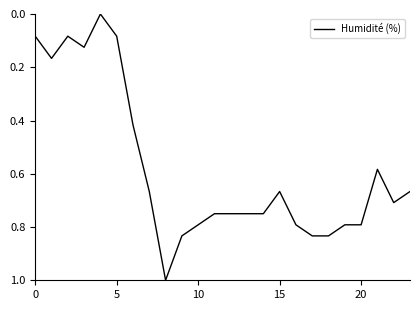

What is the difference between the maximum and second lowest values?

0.9